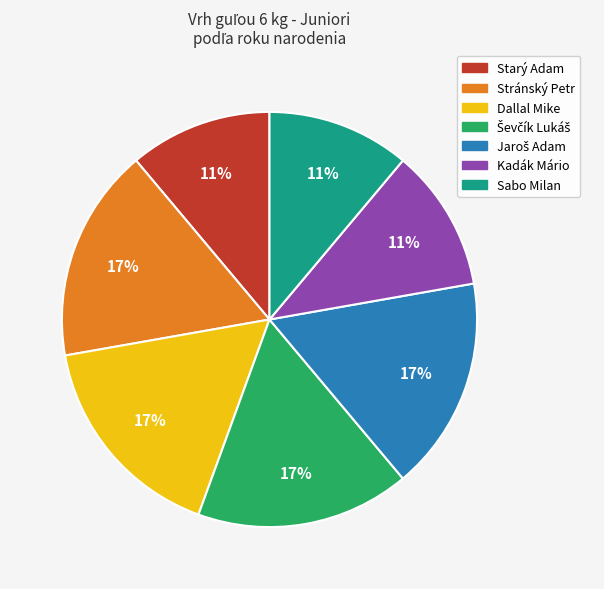

To the nearest percent, what percentage of the pie is Sabo Milan?

11%